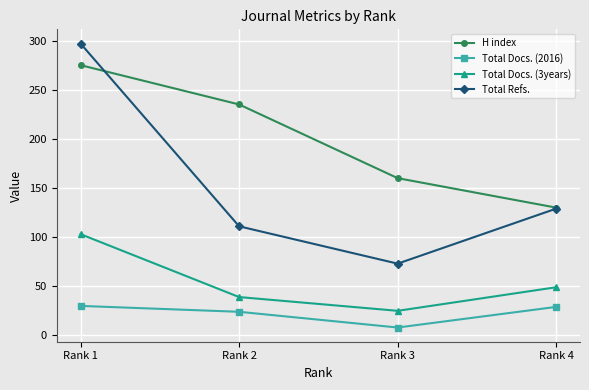

Read the Total Docs. (2016) value at Rank 2.

24